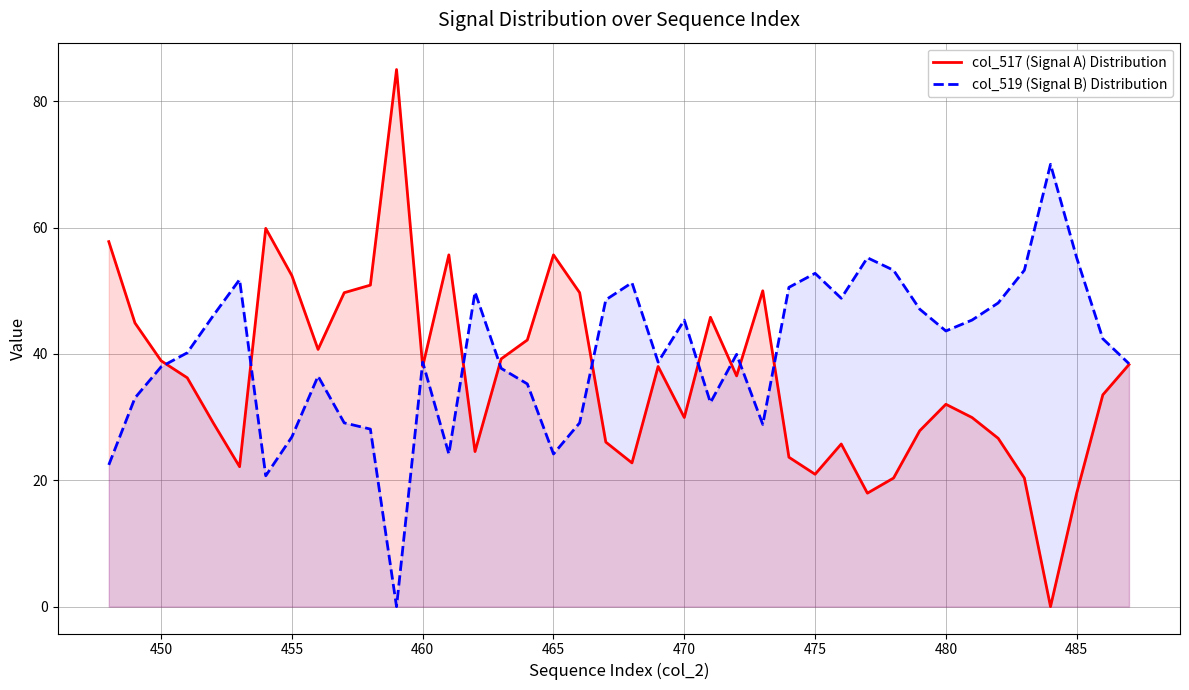

What is the maximum value for col_519 (Signal B) Distribution?

70.0